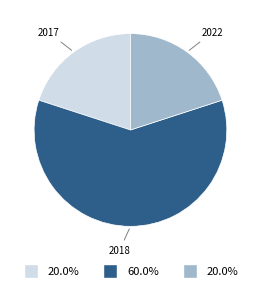

What is the ratio of the value at 2022 to the value at 2017?

1.0